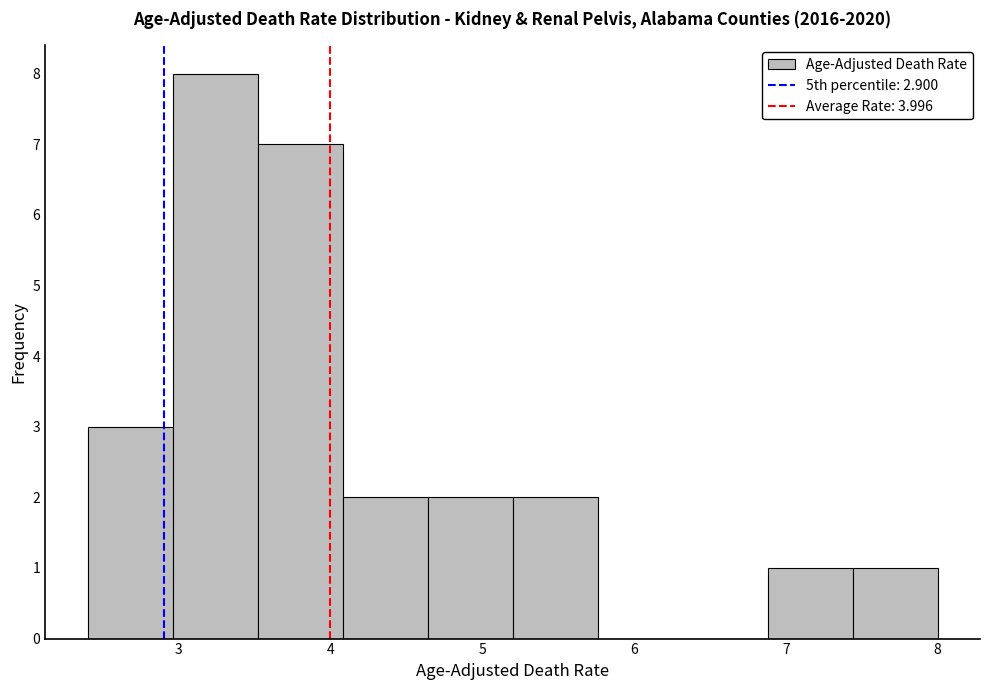

Over which range of the x-axis is the bar tallest?

2.96 to 3.52